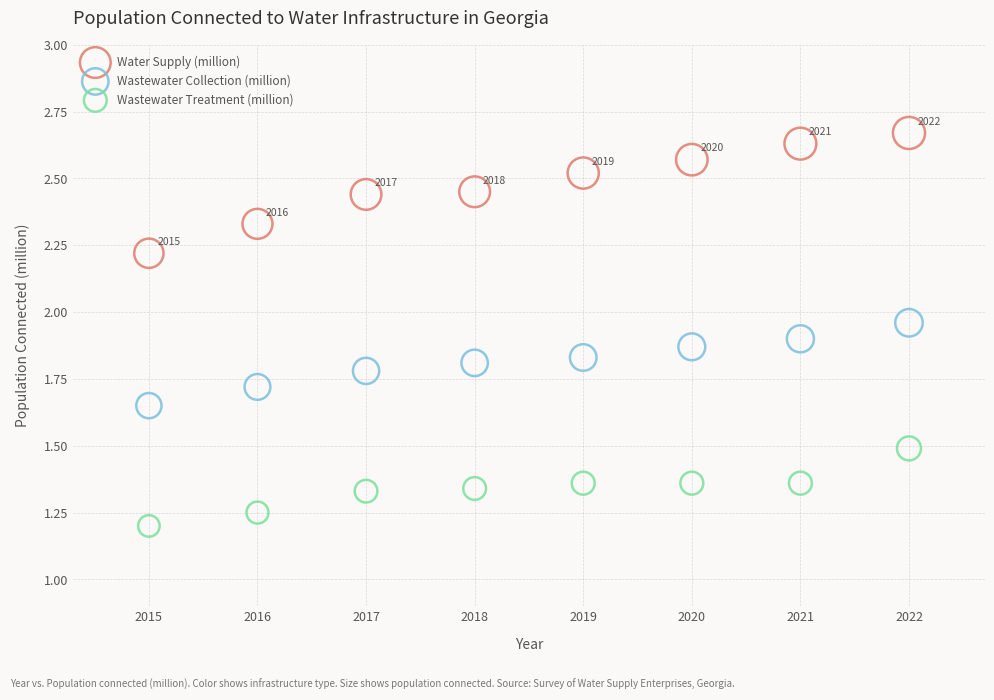

Across all data points, what is the range of Y values (max minus min)?

1.5